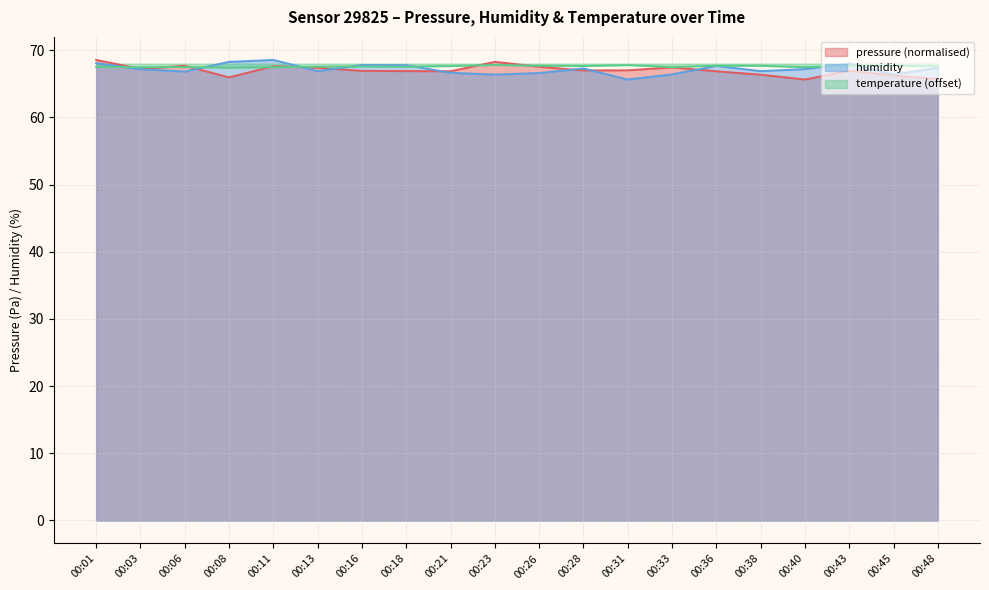

Reading left to right, list all the values displayed in this chart.

pressure: 00:01=68.5	00:03=67.2	00:06=67.7	00:08=66.0	00:11=67.6	00:13=67.4	00:16=66.9	00:18=66.9	00:21=66.9	00:23=68.3	00:26=67.5	00:28=67.0	00:31=67.0	00:33=67.4	00:36=66.9	00:38=66.4	00:40=65.6	00:43=66.9	00:45=66.2	00:48=65.7
humidity: 00:01=68.1	00:03=67.2	00:06=66.8	00:08=68.3	00:11=68.5	00:13=66.9	00:16=67.8	00:18=67.8	00:21=66.6	00:23=66.4	00:26=66.6	00:28=67.3	00:31=65.6	00:33=66.4	00:36=67.7	00:38=66.9	00:40=67.2	00:43=68.0	00:45=66.4	00:48=67.4
temperature: 00:01=67.5	00:03=67.5	00:06=67.5	00:08=67.4	00:11=67.5	00:13=67.5	00:16=67.6	00:18=67.5	00:21=67.6	00:23=67.8	00:26=67.7	00:28=67.6	00:31=67.8	00:33=67.5	00:36=67.7	00:38=67.7	00:40=67.5	00:43=67.7	00:45=67.7	00:48=67.6